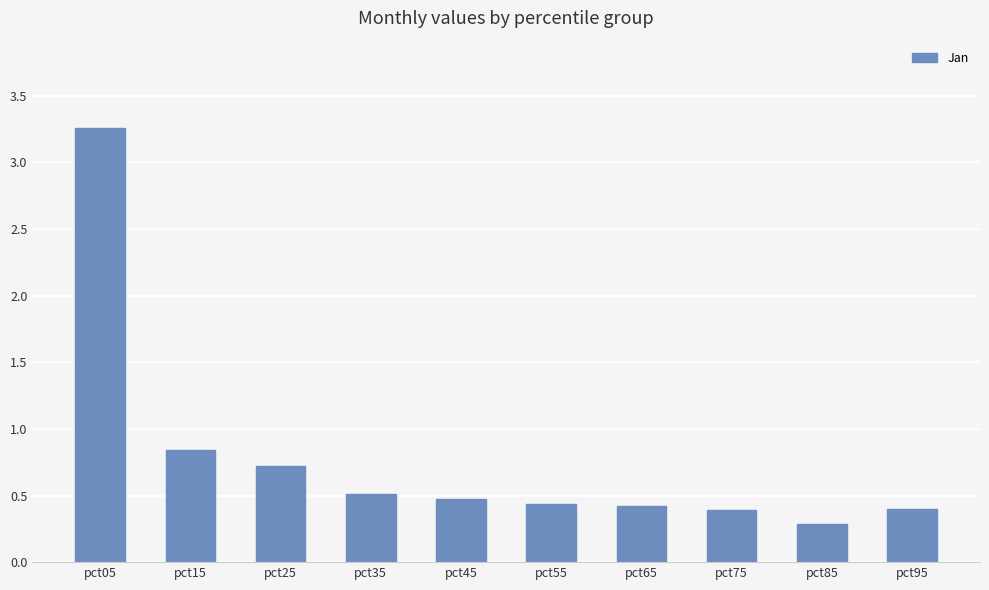

What is the difference between the values at pct35 and pct15?

0.3